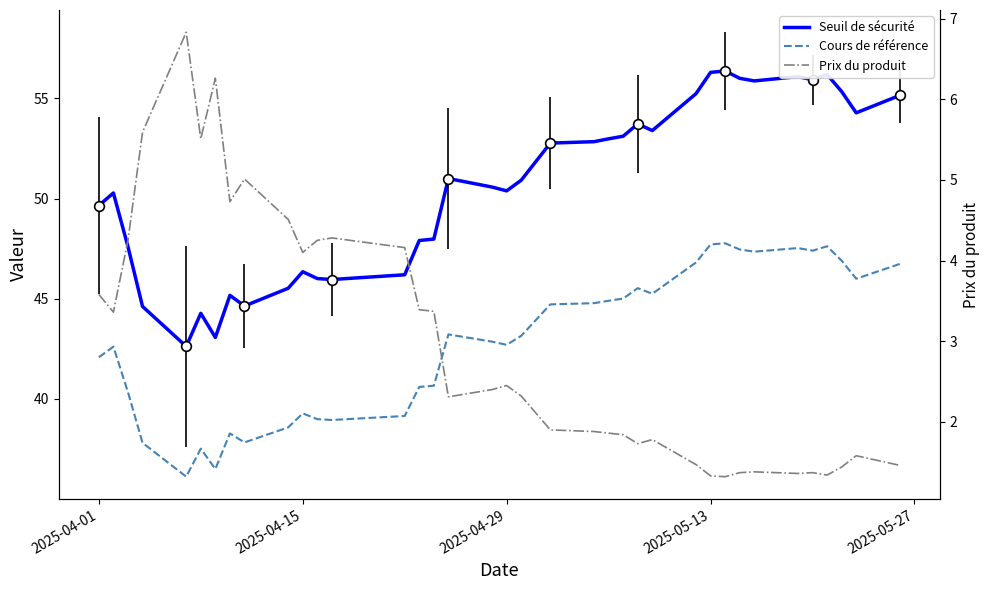

List the series in order of their overall mean, highest first.

Seuil de sécurité, Cours de référence, Prix du produit